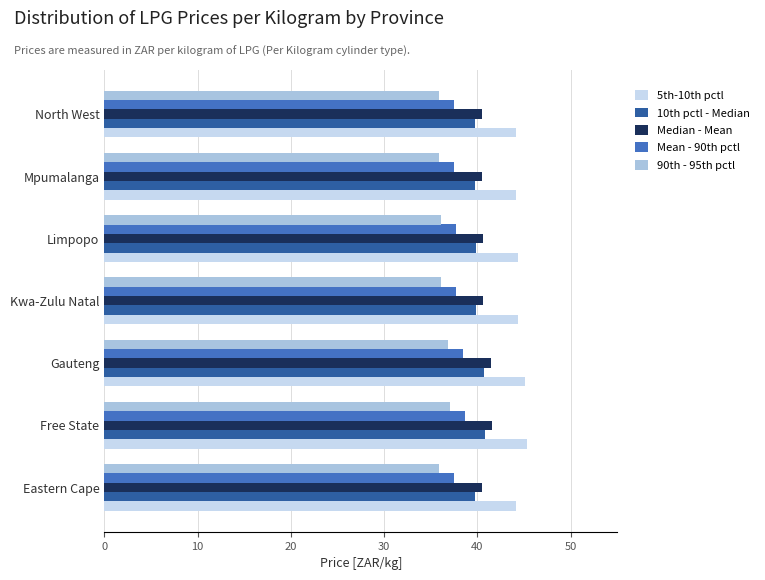

Which series has the largest total across all categories?

5th-10th pctl